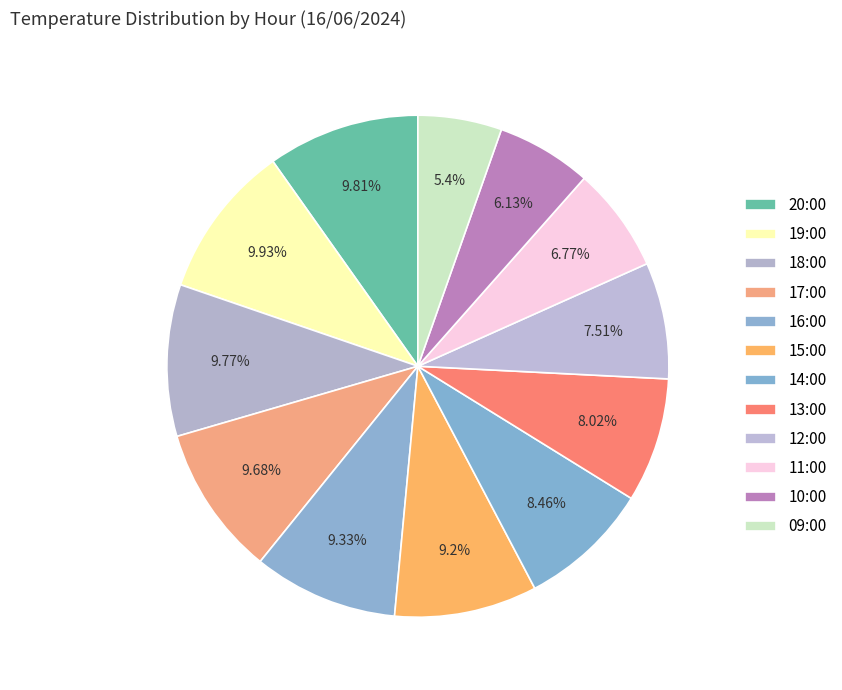

To the nearest percent, what is the difference between the 10:00 and 16:00 slice percentages?

3%